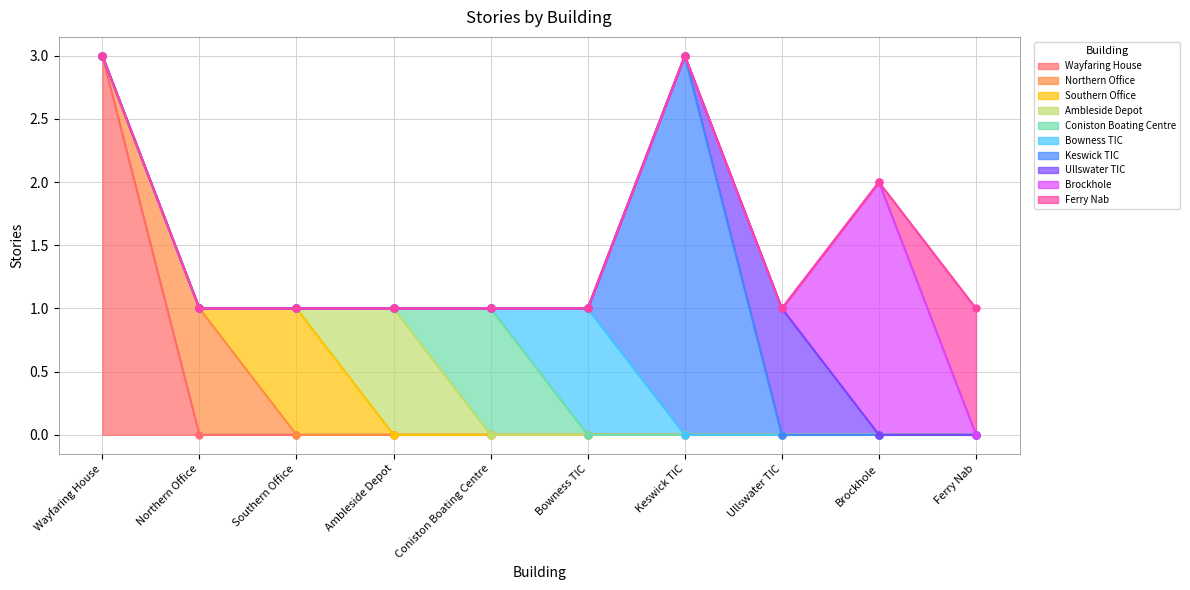

Rank the categories by value from highest to lowest.

Wayfaring House, Keswick TIC, Brockhole, Northern Office, Southern Office, Ambleside Depot, Coniston Boating Centre, Bowness TIC, Ullswater TIC, Ferry Nab